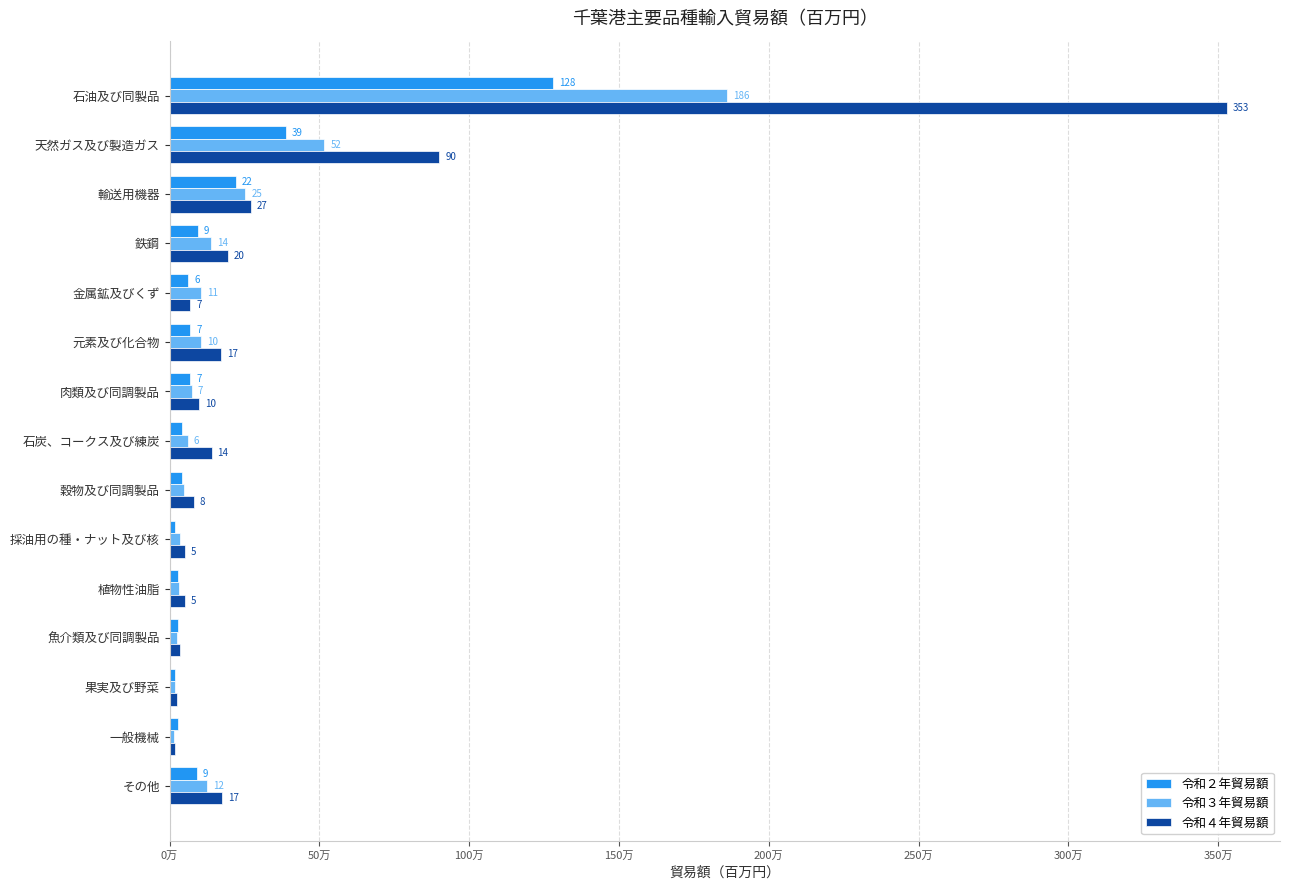

List the series in order of their peak value, highest first.

令和４年貿易額, 令和３年貿易額, 令和２年貿易額